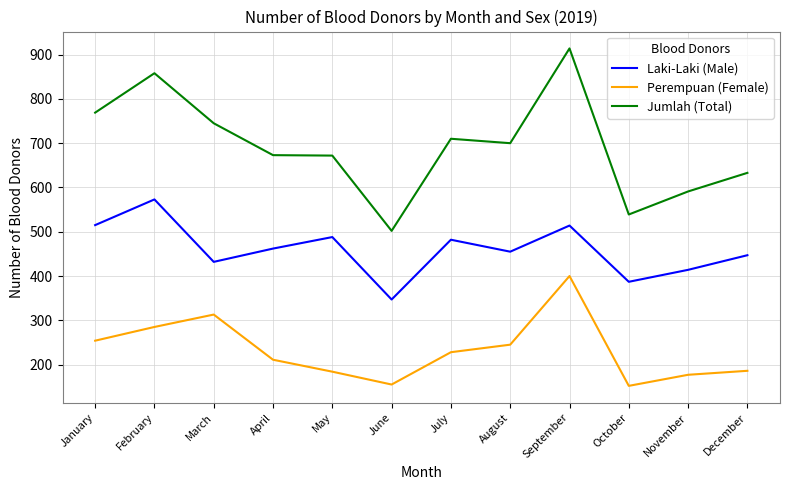

Which category has the highest value across all series?

September